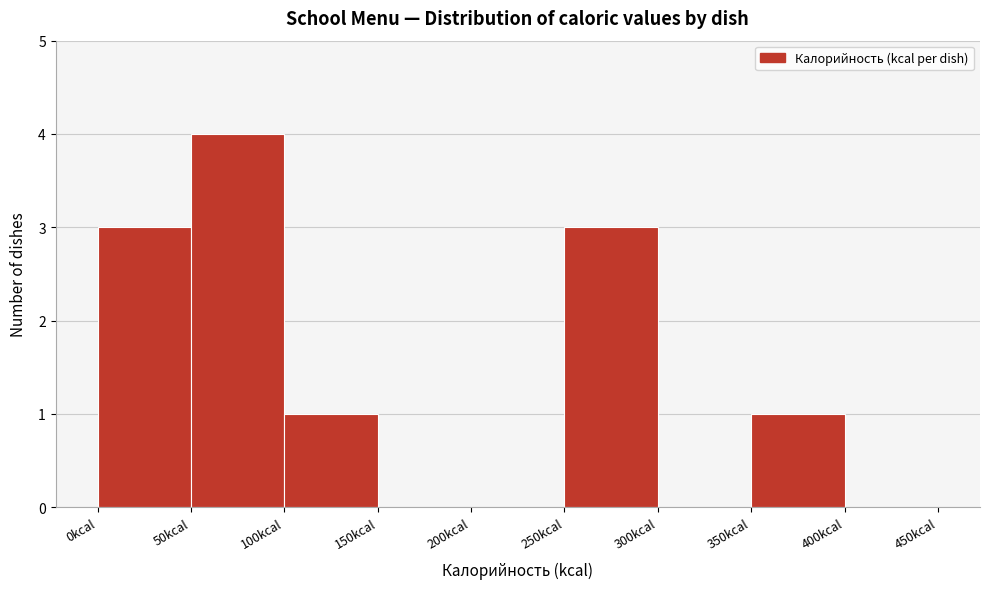

Reading left to right, list every bar in this chart as the range it spans on the x-axis followed by its height. The values are not printed on the chart, so give them approximately, as read against the axis.

0 to 50: 3
50 to 100: 4
100 to 150: 1
150 to 200: 0
200 to 250: 0
250 to 300: 3
300 to 350: 0
350 to 400: 1
400 to 450: 0